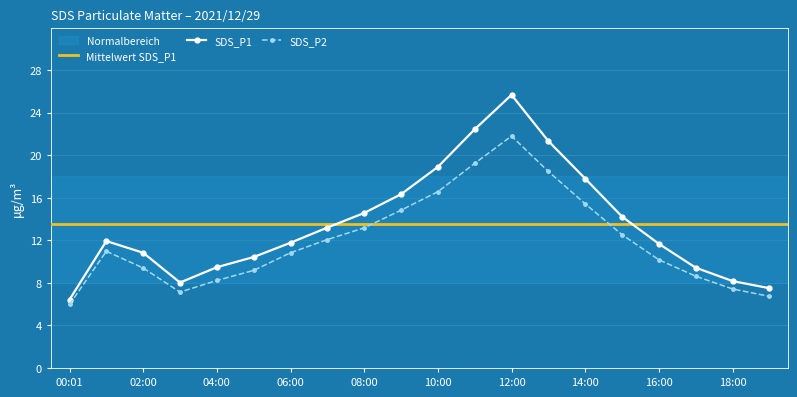

What position from the right is 18:00?

2